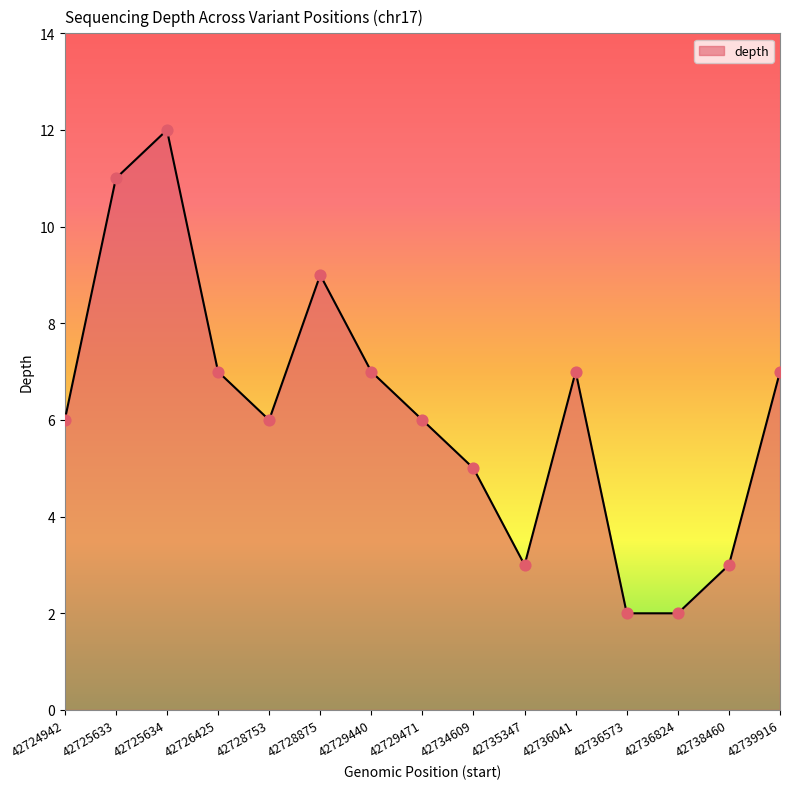

What is the ratio of the value at 42736041 to the value at 42729440?

1.0